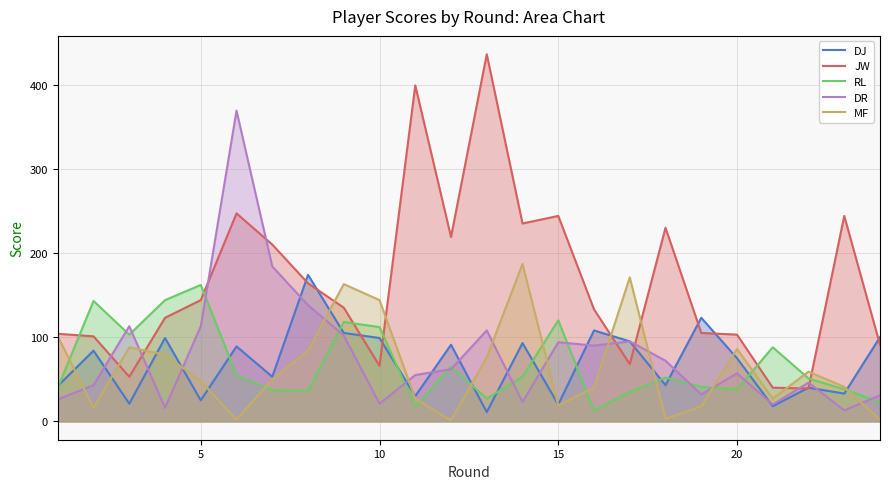

At which label does JW first exceed 135?

5